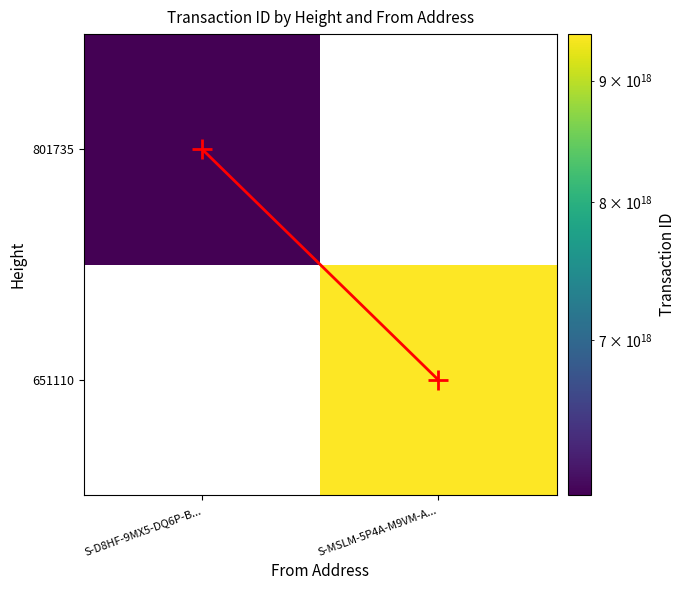

What is the difference between the highest and lowest values at S-D8HF-9MX5-DQ6P-B...?

6024936479789335552.0